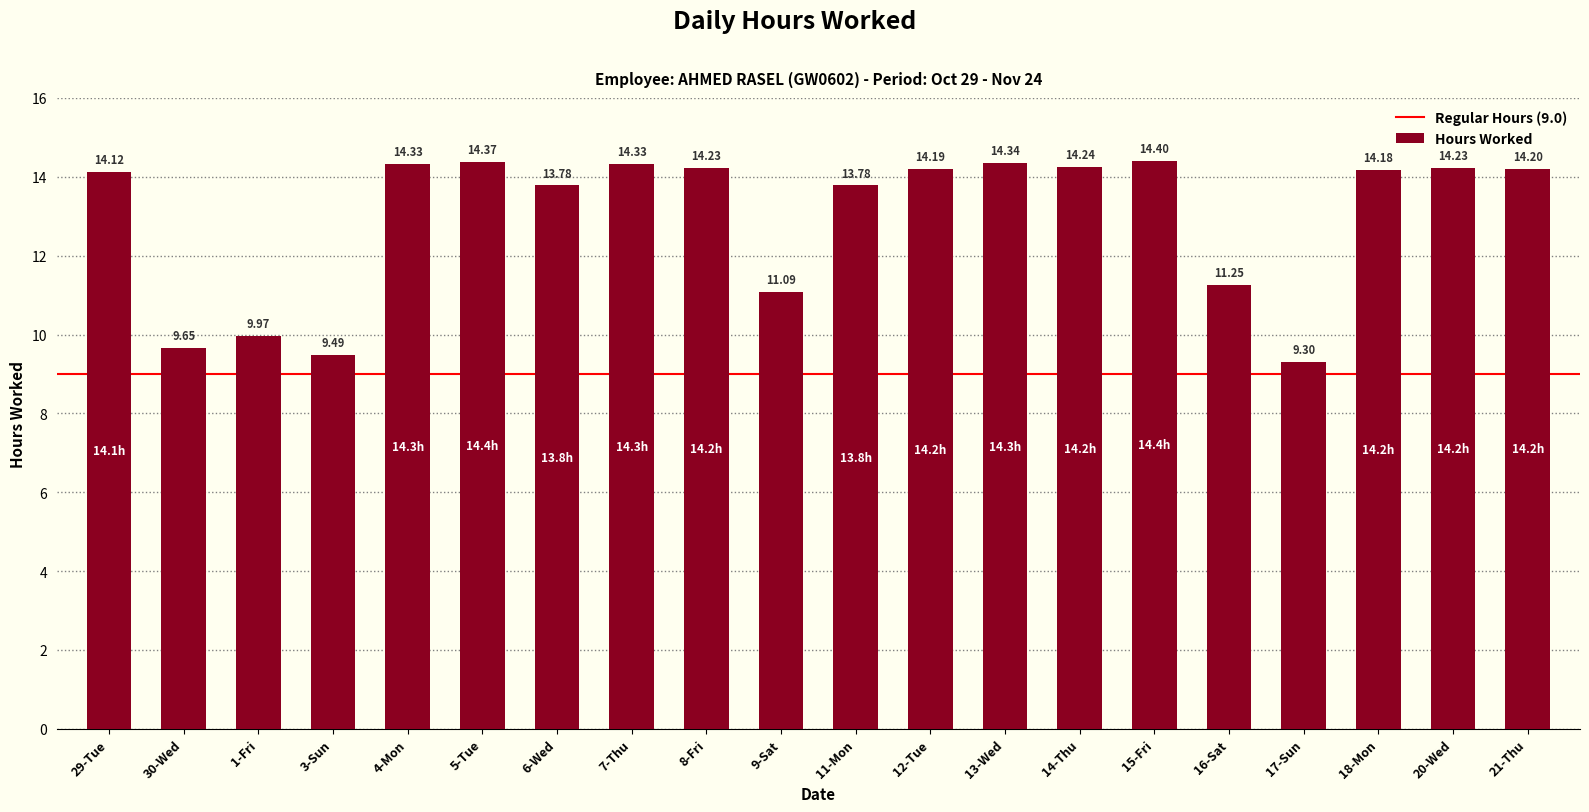

What position from the right is 9-Sat?

11